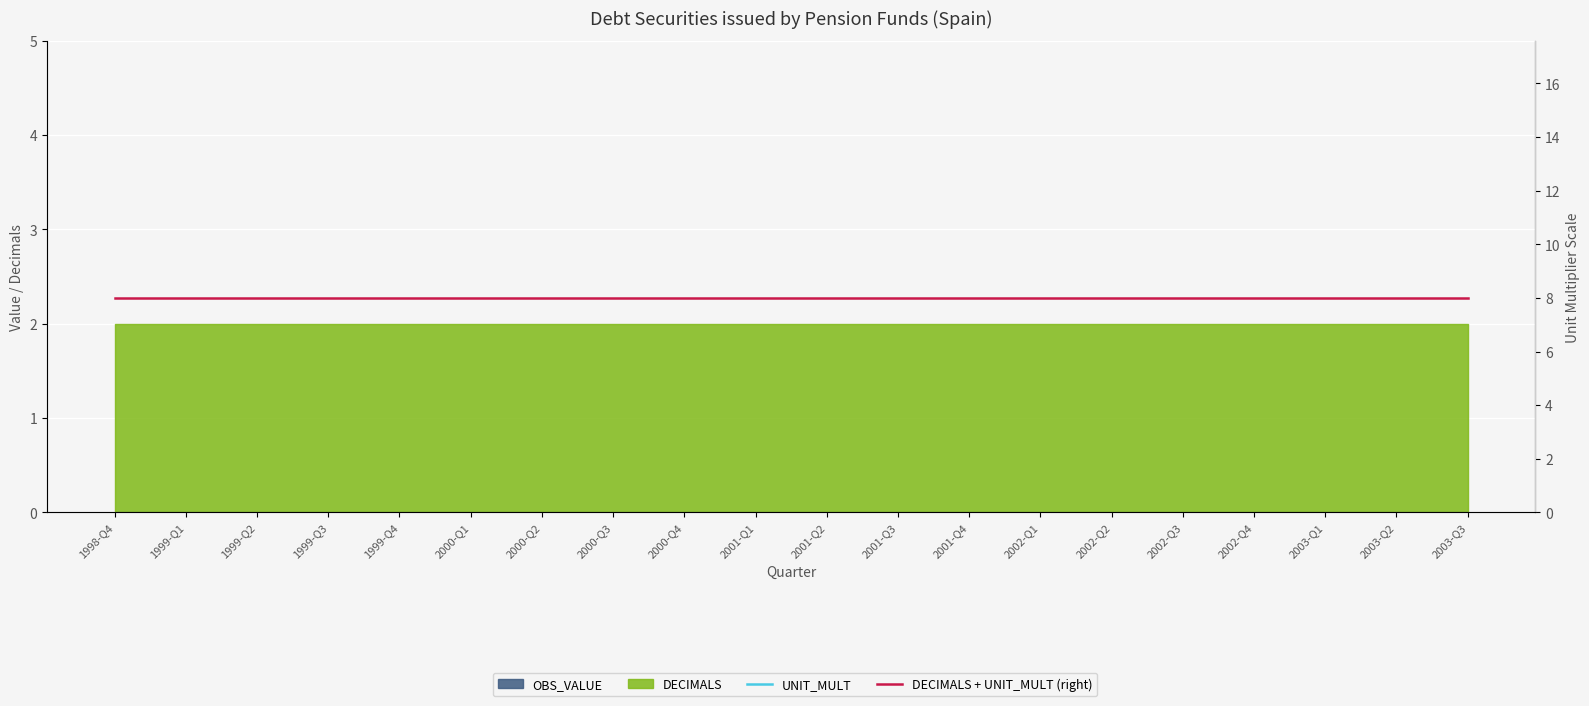

What is the sum of all DECIMALS + UNIT_MULT (right) values?

160